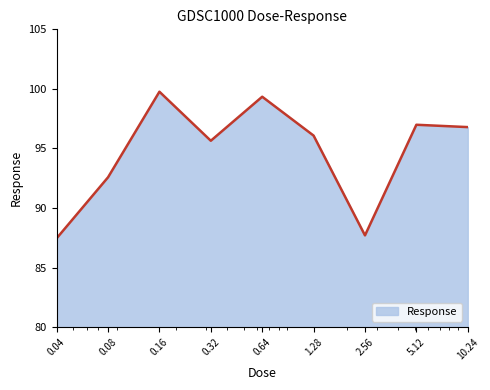

What is the difference between the maximum and minimum values?

12.3